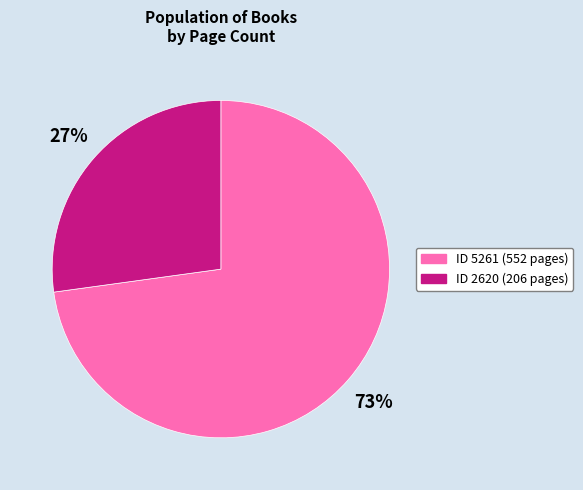

To the nearest percent, what is the difference between the largest and smallest slice percentages?

46%